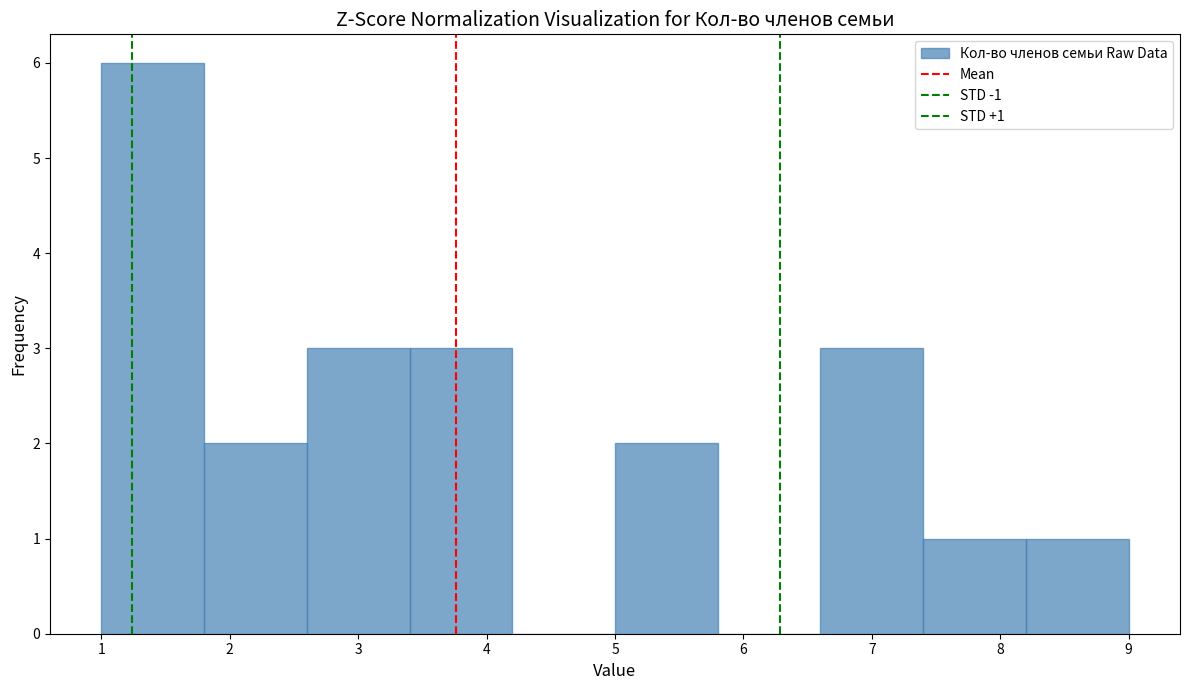

Which range on the x-axis has the tallest bar?

1.0 to 1.8